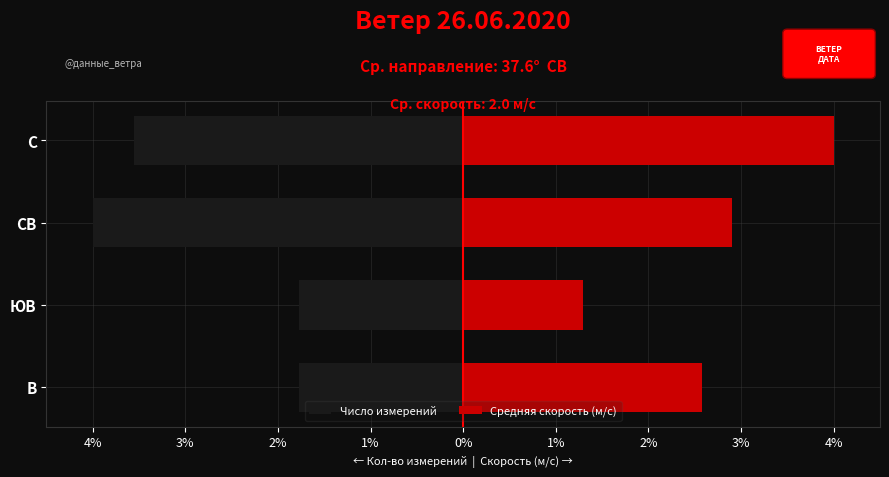

List the series in order of their peak value, lowest first.

Число измерений, Средняя скорость (м/с)